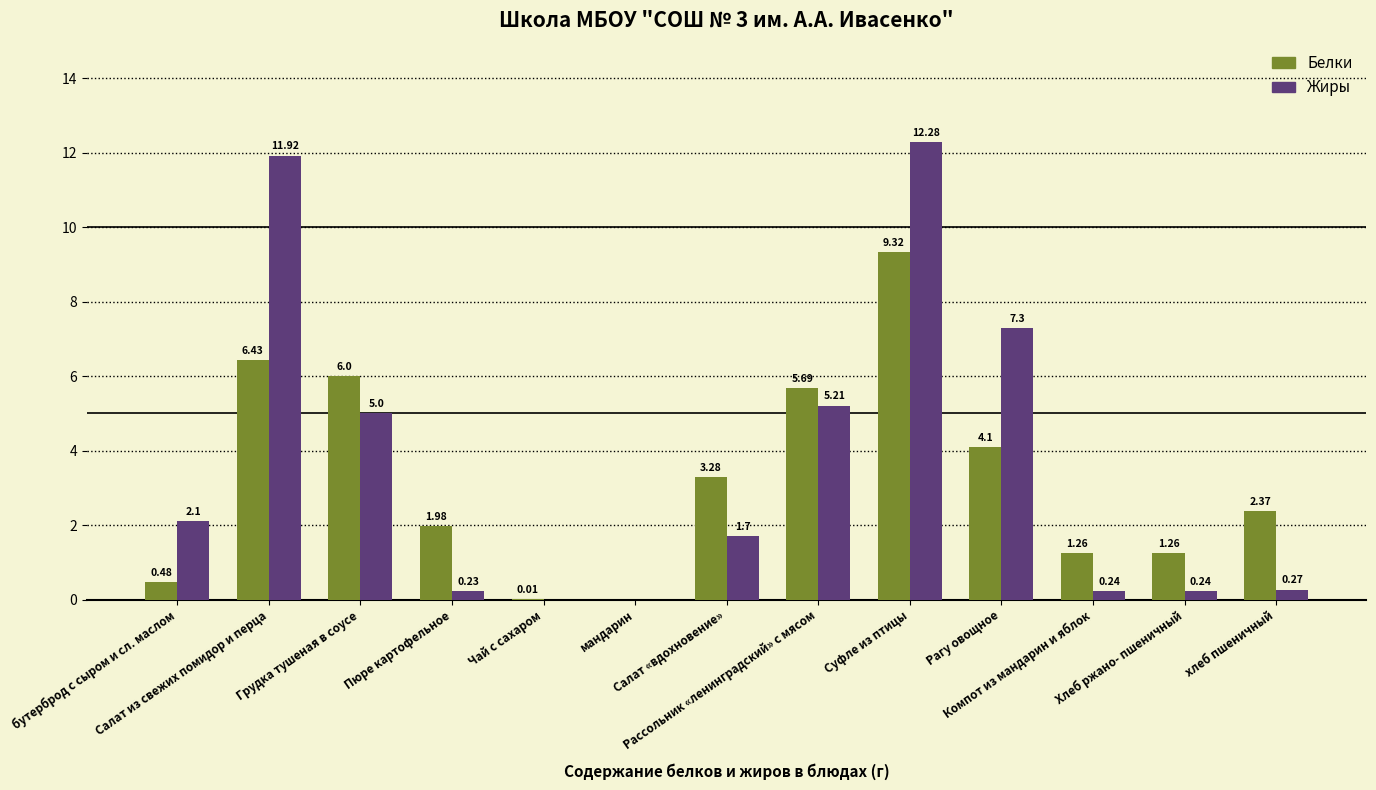

What is the sum of all Жиры values?

46.5